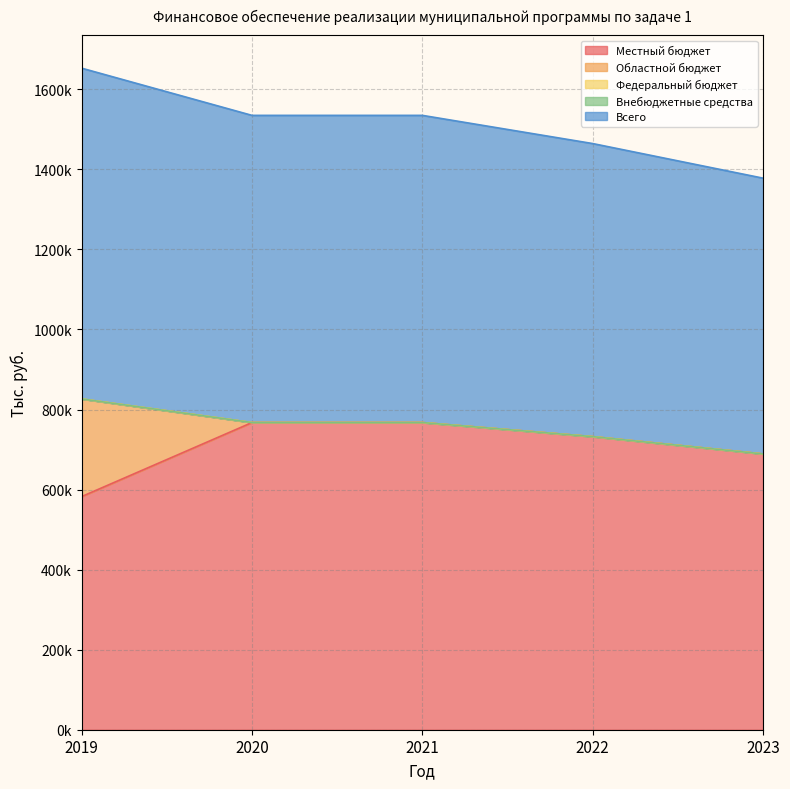

At how many categories does at least one series exceed 26263?

5